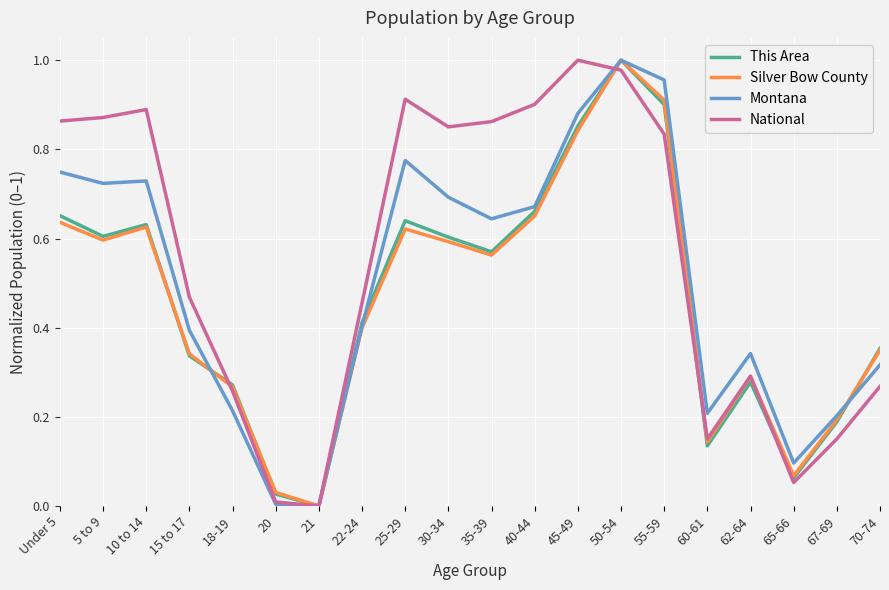

Between 10 to 14 and 70-74, which series saw the biggest shift?

National